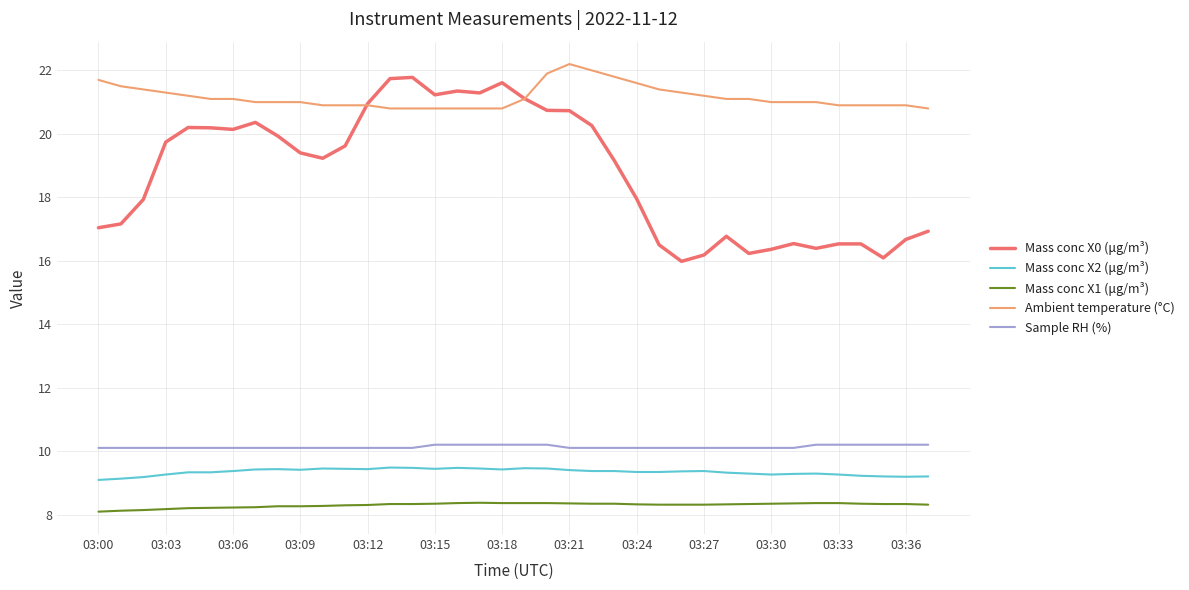

What is the maximum value shown in the chart?

22.2